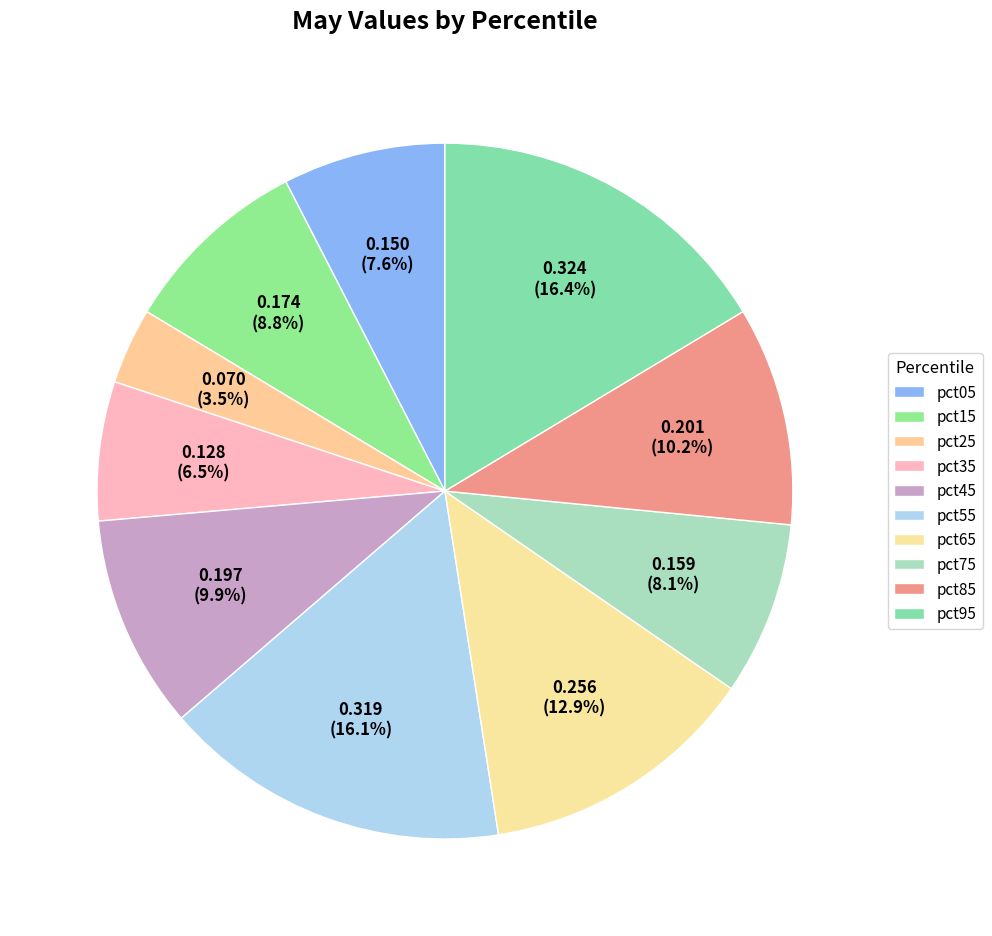

Does any single category account for the majority?

No